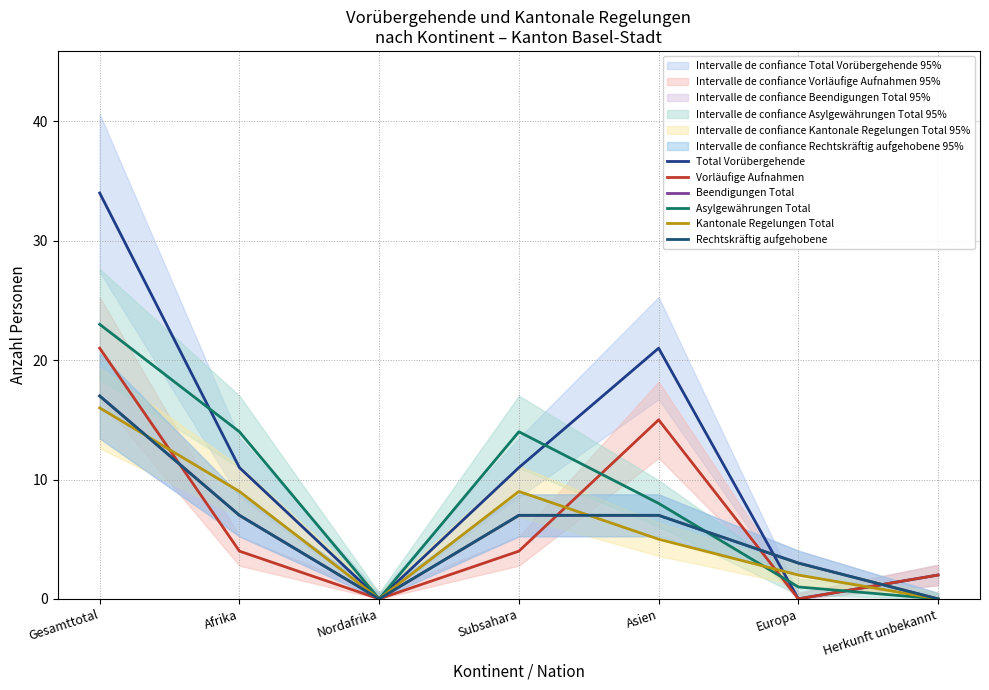

In Beendigungen Total, how many points are lower than both neighbors (excluding endpoints)?

1